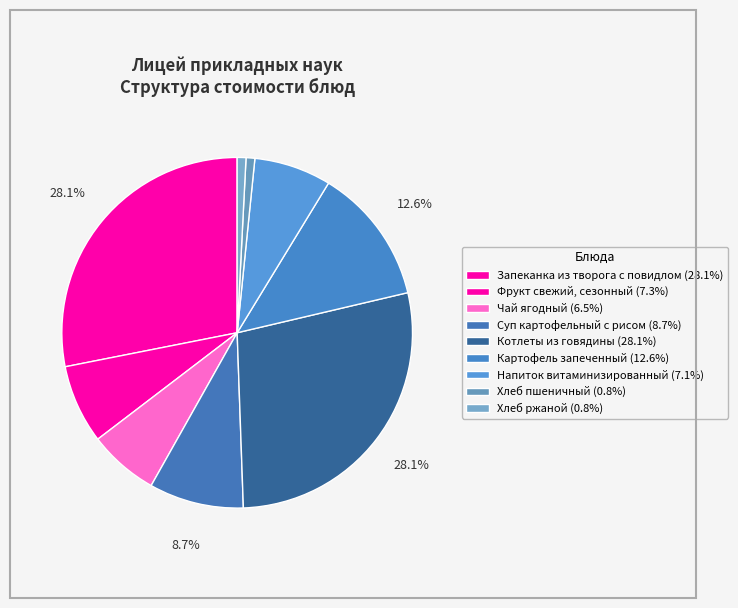

How many slices are in this pie chart?

9